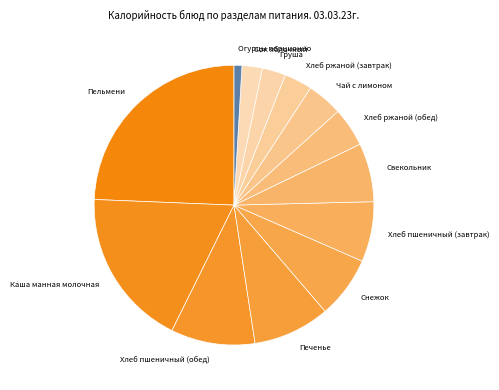

Which category has the smallest portion of the pie?

Огурцы порционно